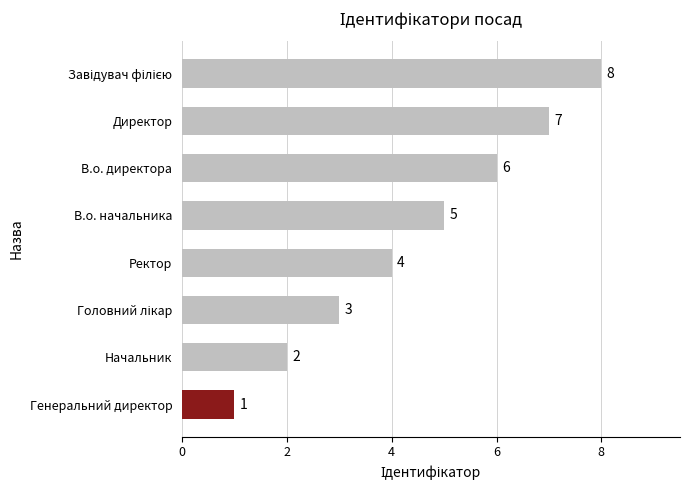

Where is the data nearest to the value 4?

Ректор